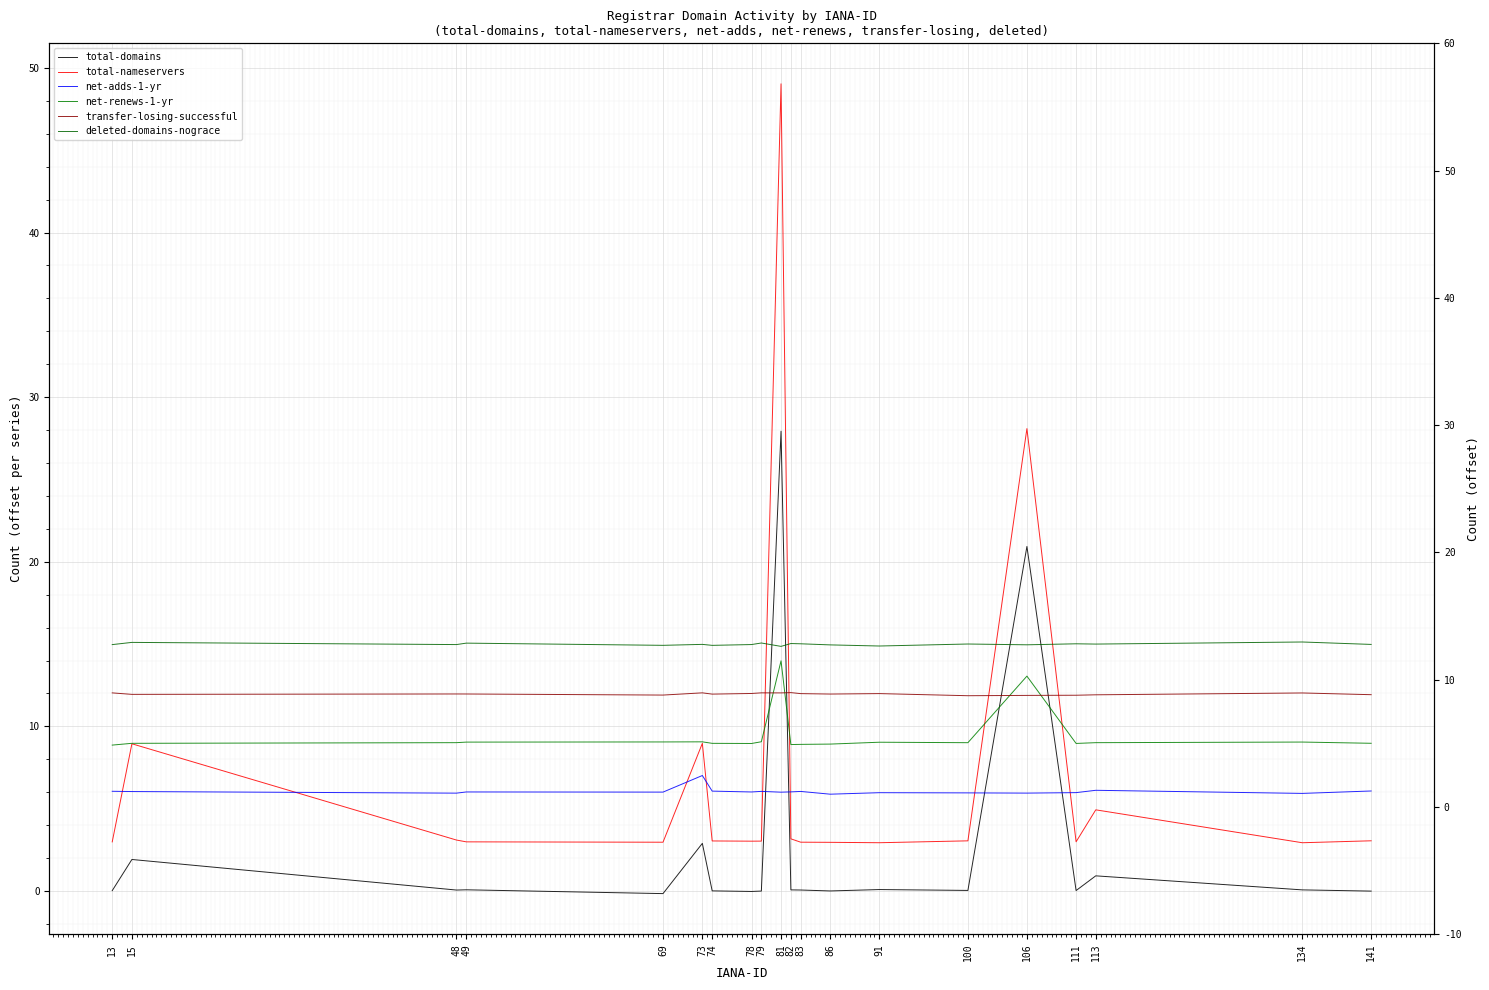

List the series in order of their peak value, lowest first.

net-adds-1-yr, transfer-losing-successful, net-renews-1-yr, deleted-domains-nograce, total-domains, total-nameservers